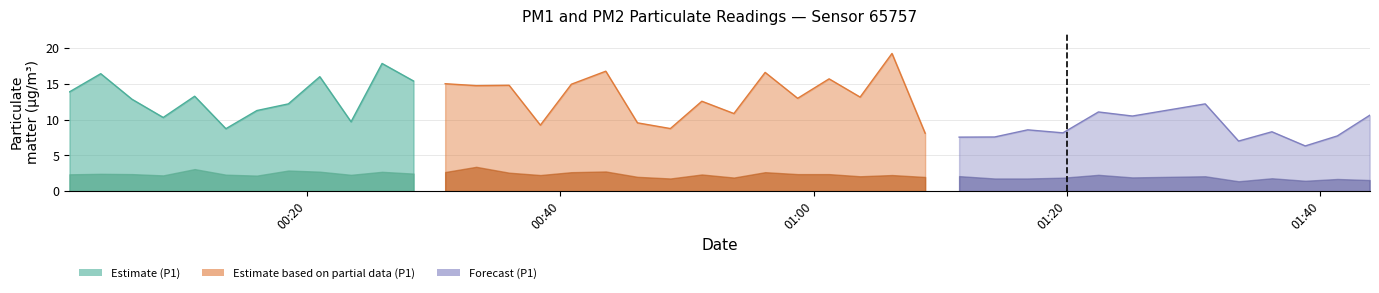

What is the difference between the P1 values at 19 and 18?

0.8